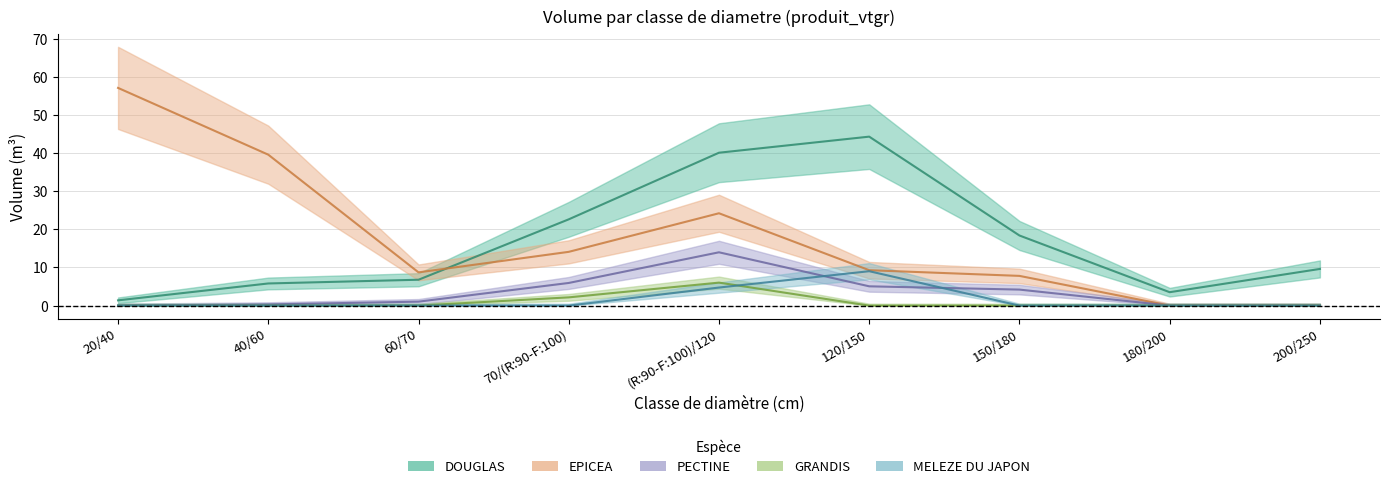

What are all the series names shown in the legend?

DOUGLAS, EPICEA, PECTINE, GRANDIS, MELEZE DU JAPON